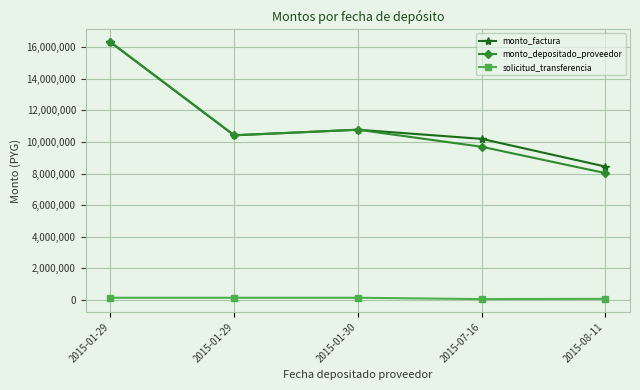

How many values in the solicitud_transferencia series are below 144974?

2